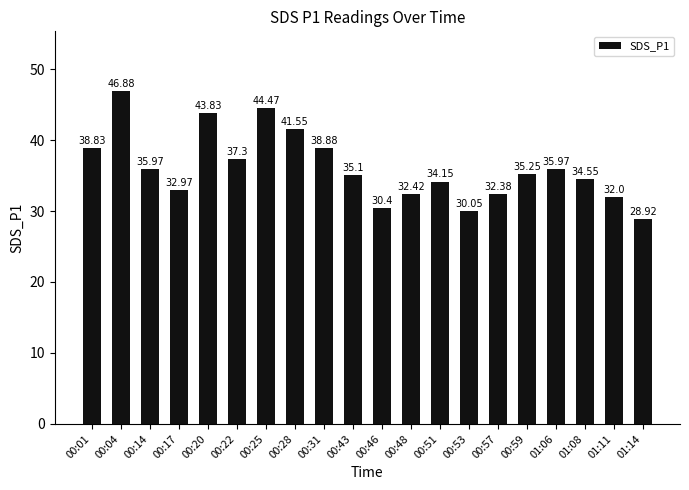

What is the minimum value shown in the chart?

28.9